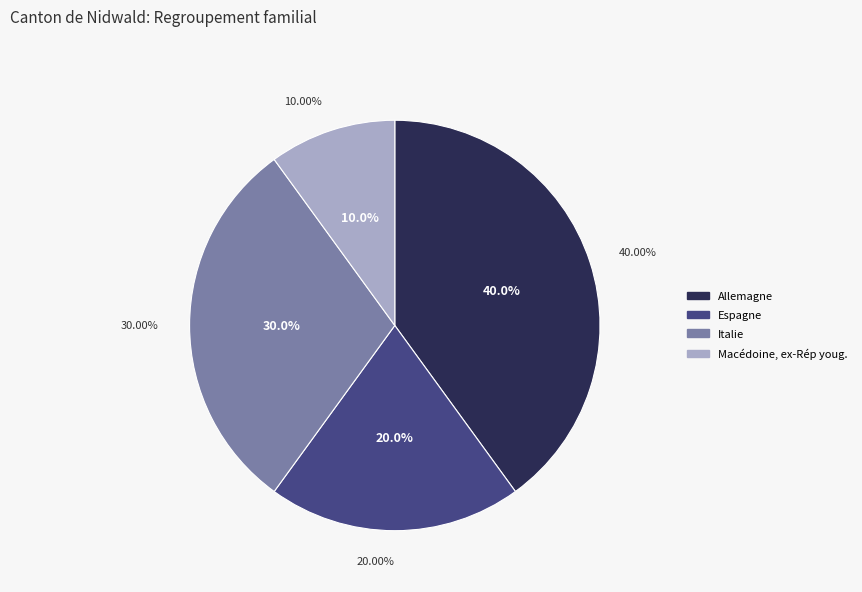

How many slices are in this pie chart?

4